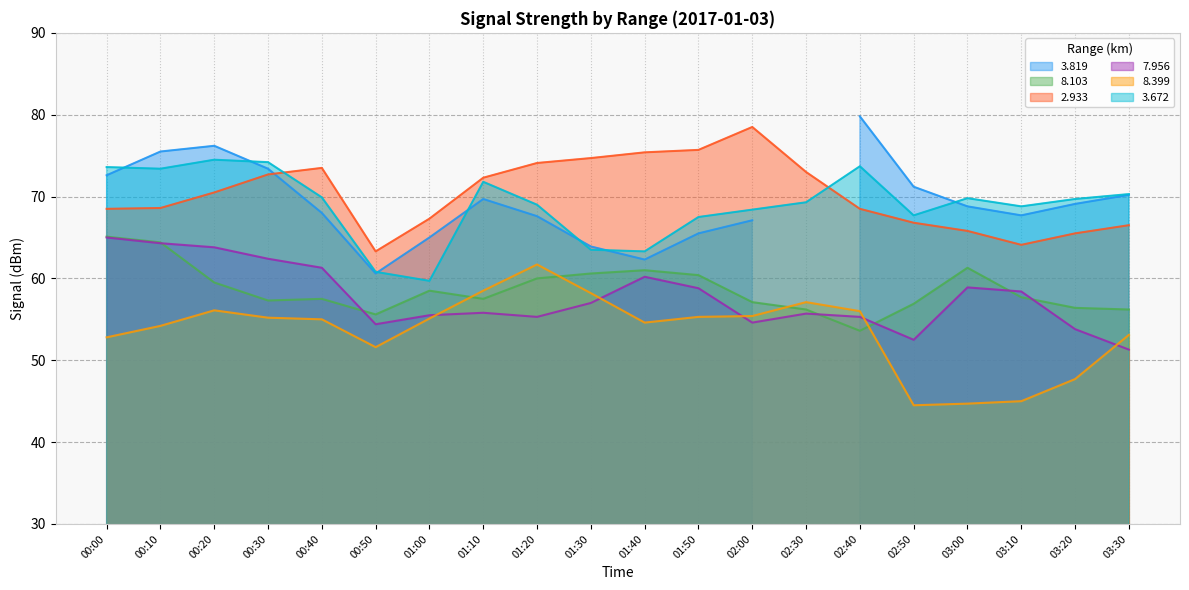

What is the smallest value displayed?

44.5